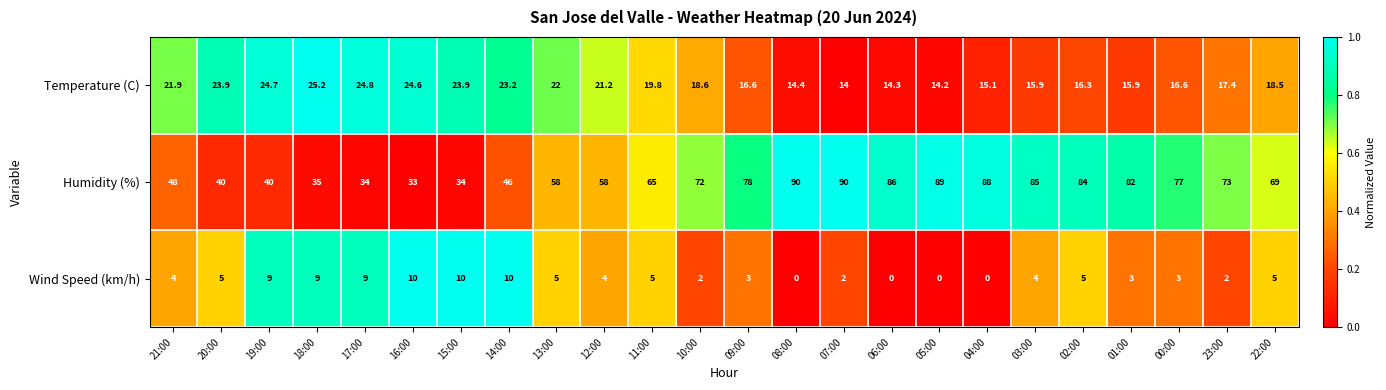

At which label does Temperature (C) first exceed 18?

21:00